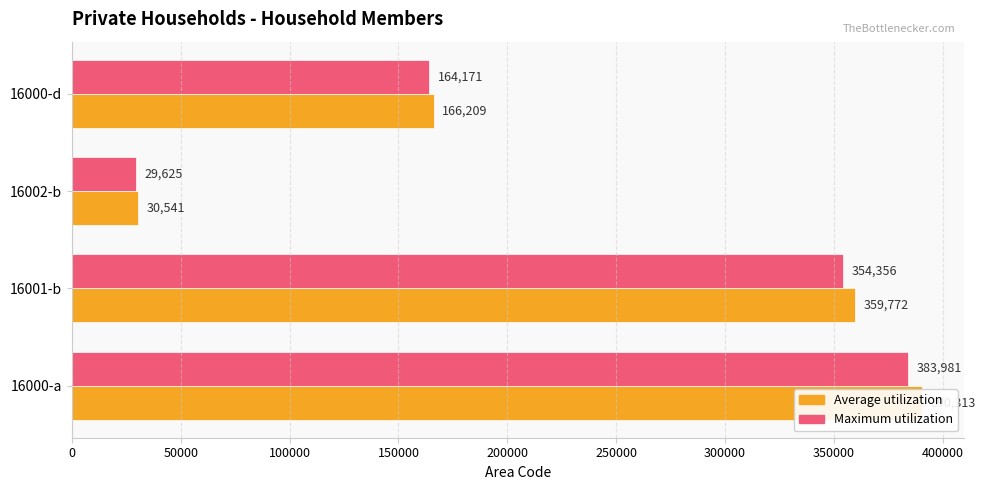

Is it true that Average utilization equals 44664 at 16002-b?

False